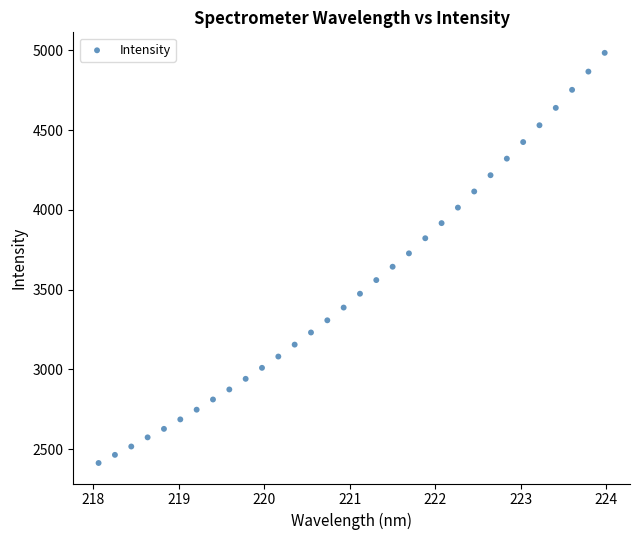

What is the range of Y values (max minus min)?

2571.4